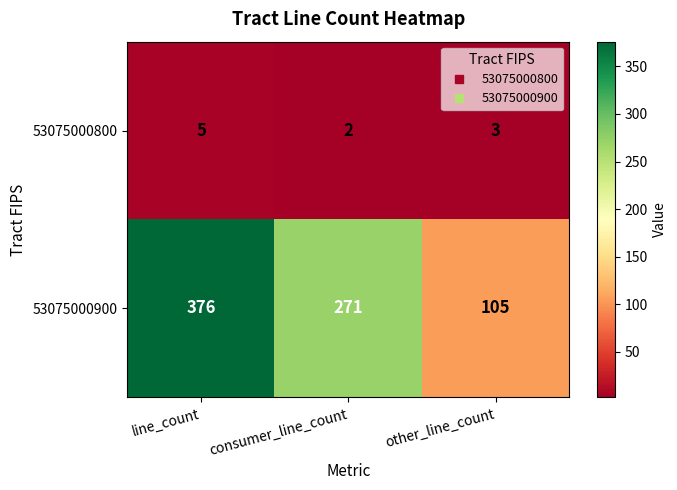

Which series changed the most between consumer_line_count and other_line_count?

53075000900